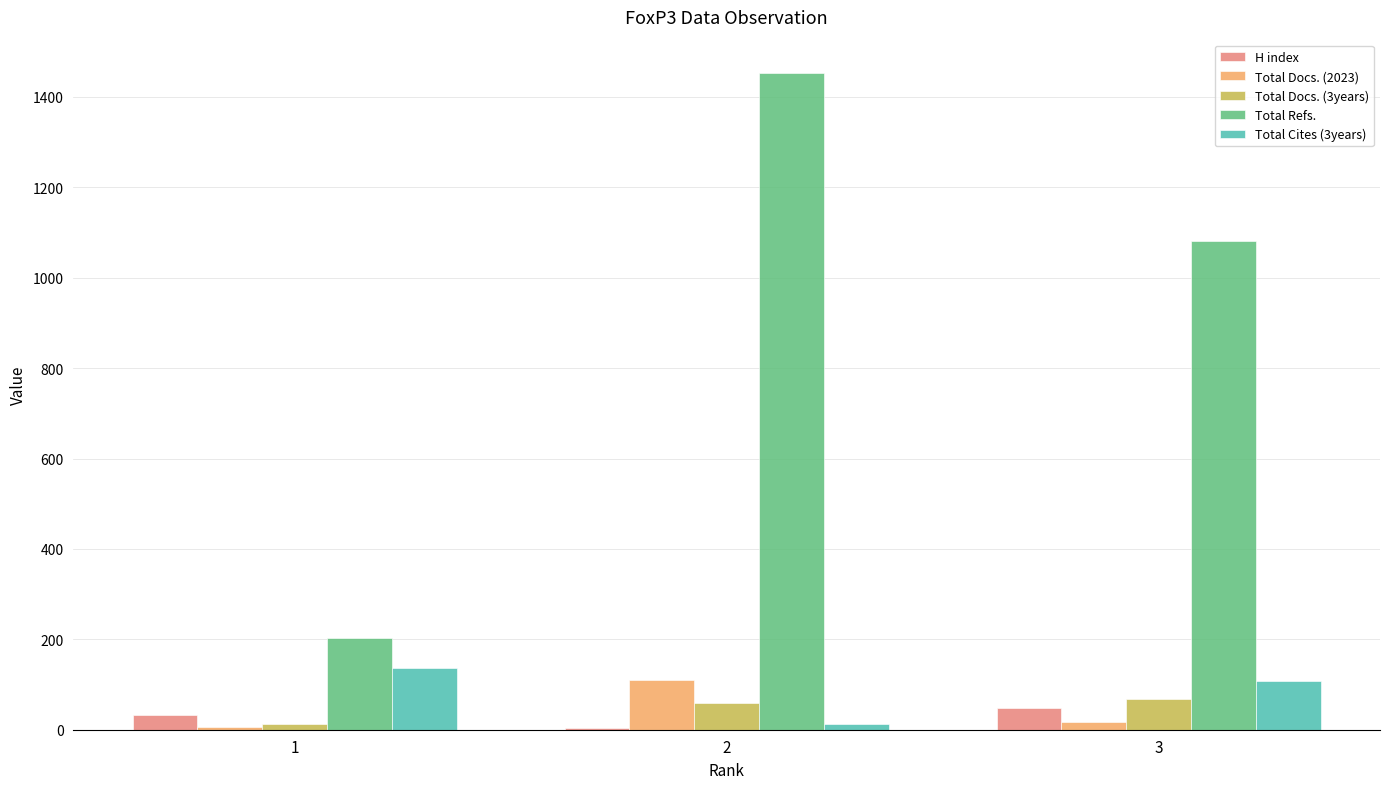

Which series changed the most between 1 and 3?

Total Refs.